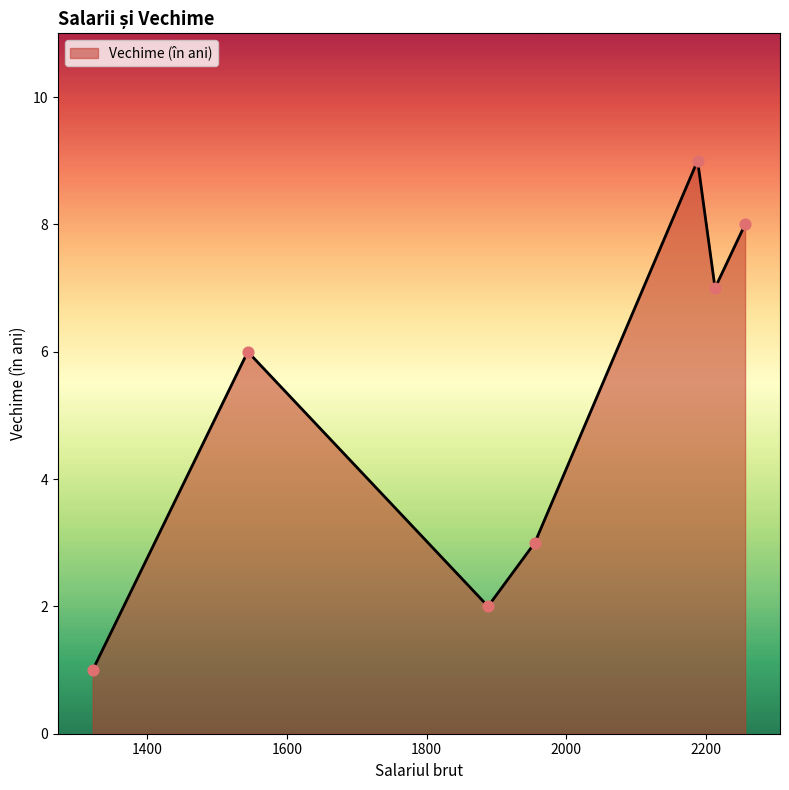

What is the average value?

5